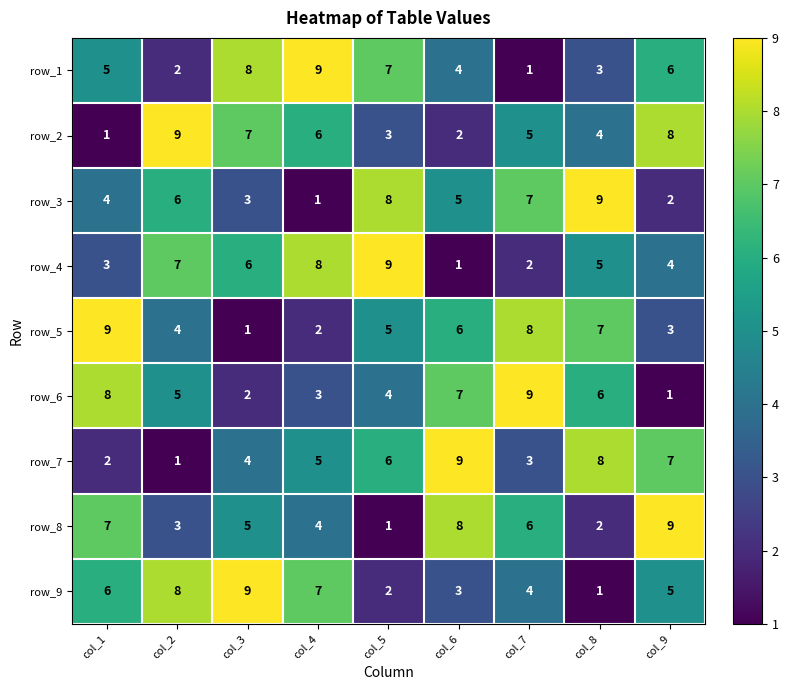

What is the spread (max minus min) of values at col_9?

8